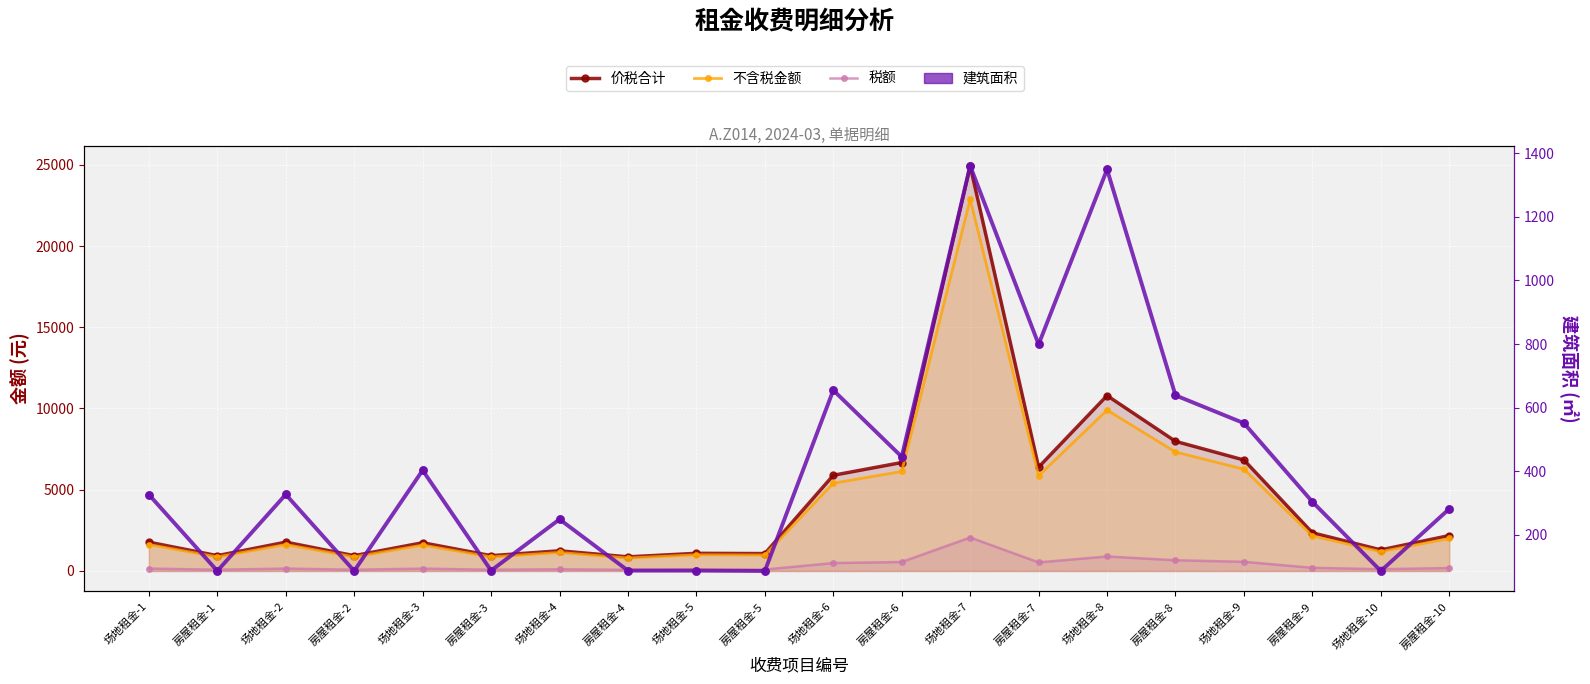

Which series reaches the minimum Y coordinate?

税额